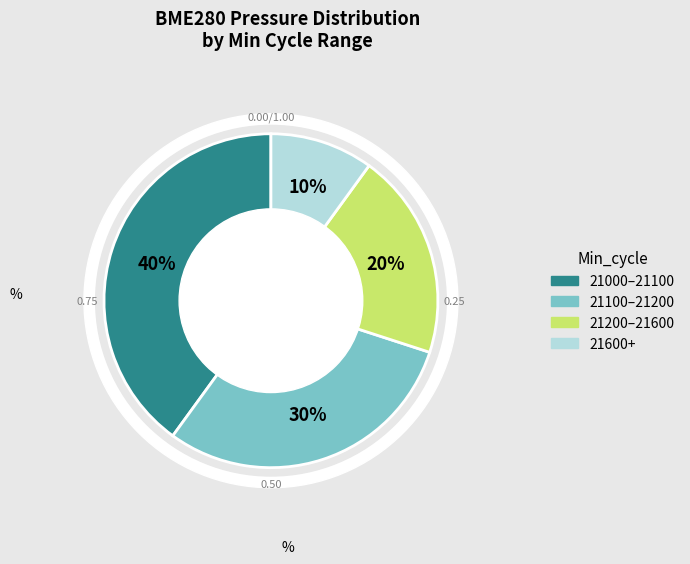

Is there any slice that represents more than half of the pie?

No